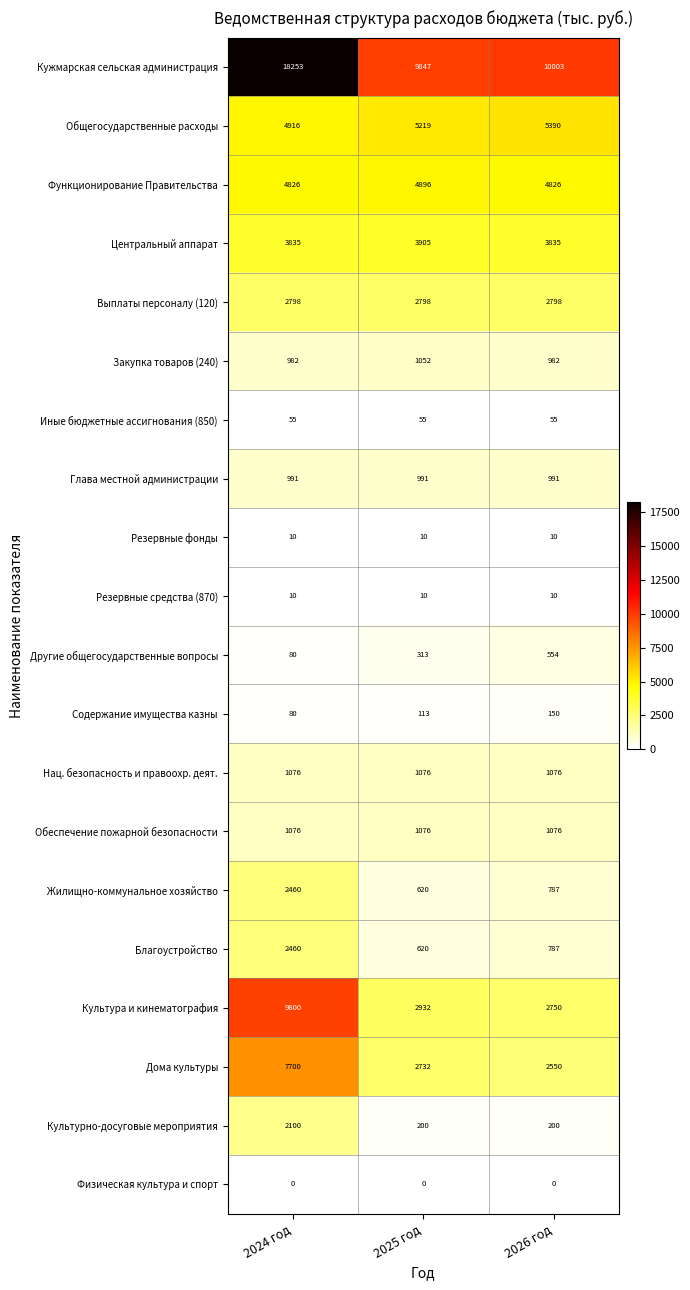

True or false: Культура и кинематография has a value of 4030 at 2025 год.

False